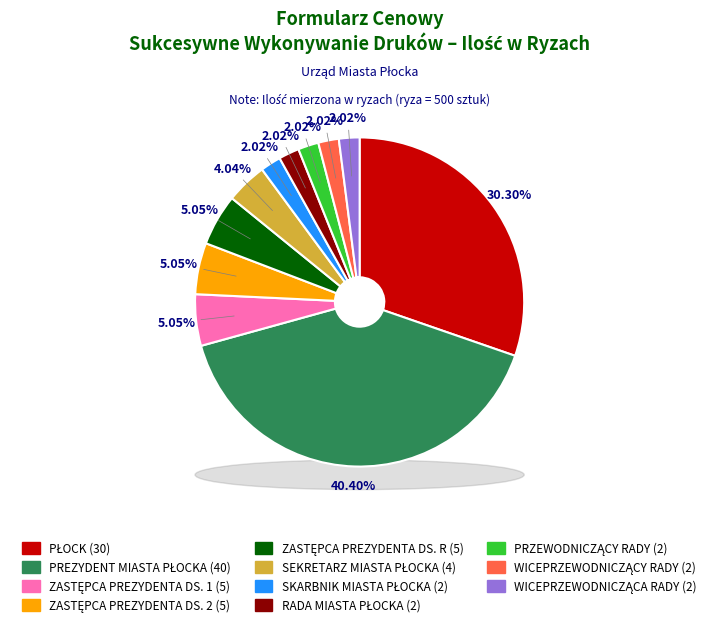

Does strona nr 6 represent more than half of the total?

No